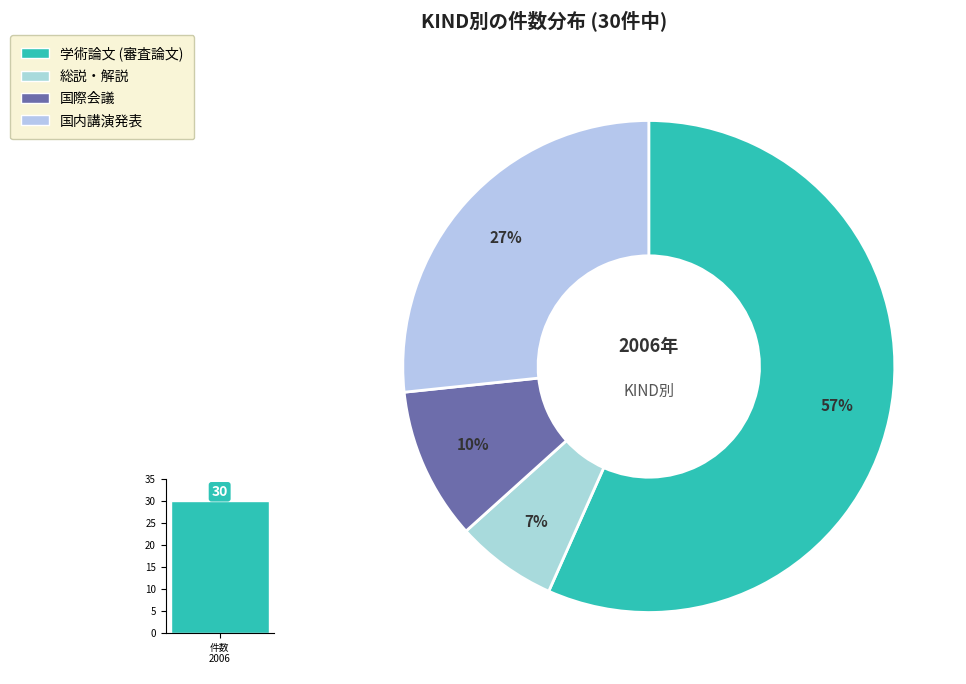

How many slices are in this pie chart?

4